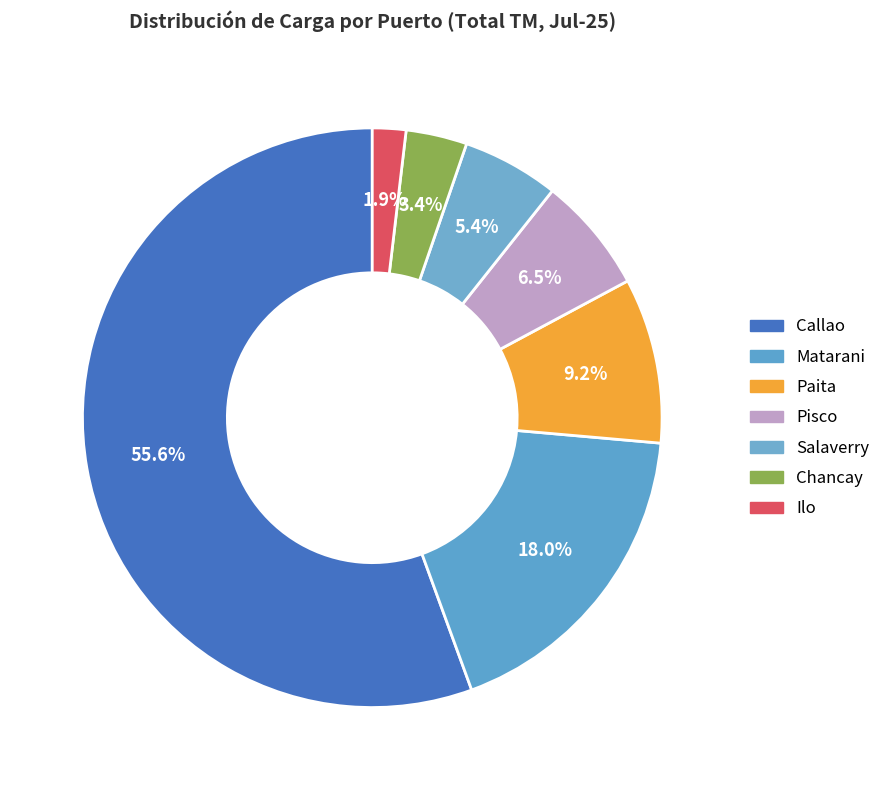

How many slices are in this pie chart?

7